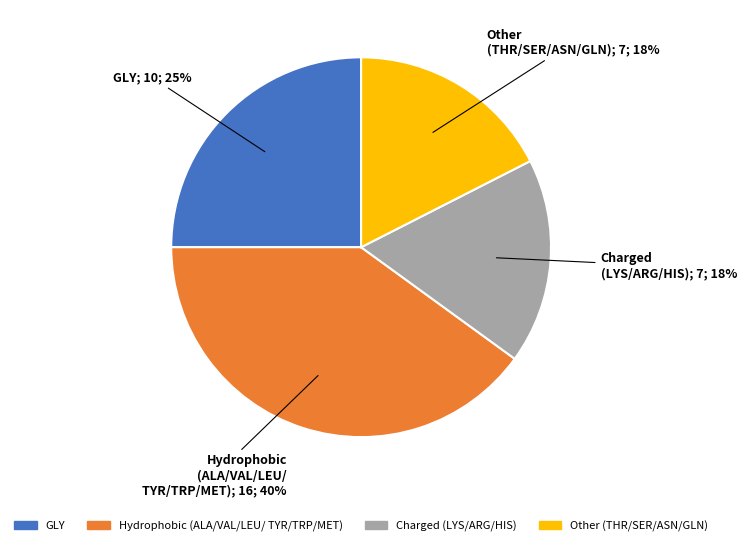

Is there a majority slice in this chart?

No